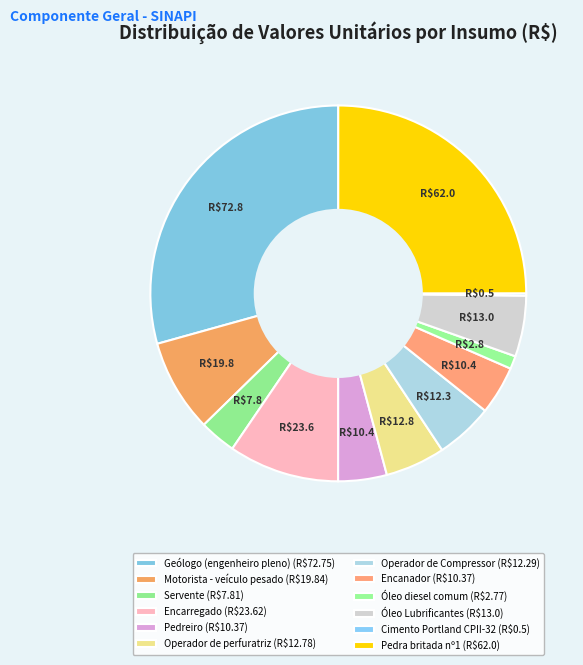

Which slice is the largest?

Geólogo (engenheiro pleno)